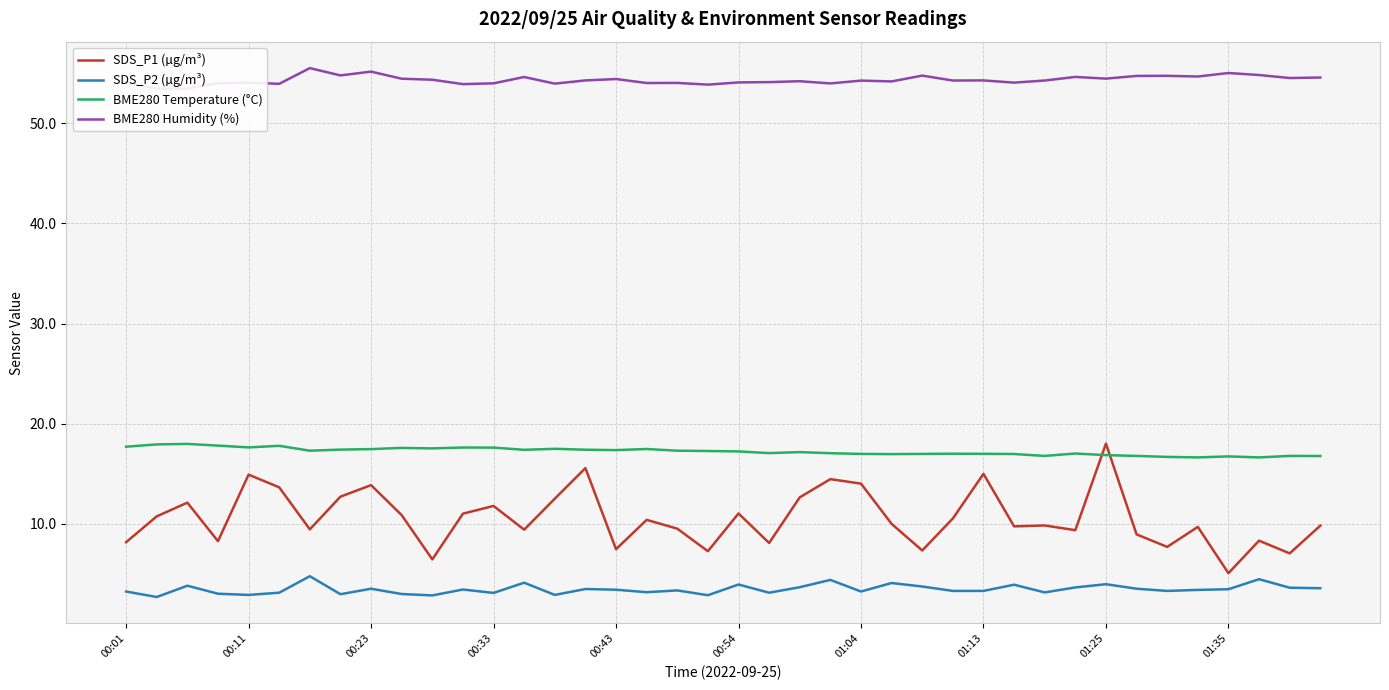

True or false: BME280 Temperature (°C) has a value of 10.9 at 00:43.

False